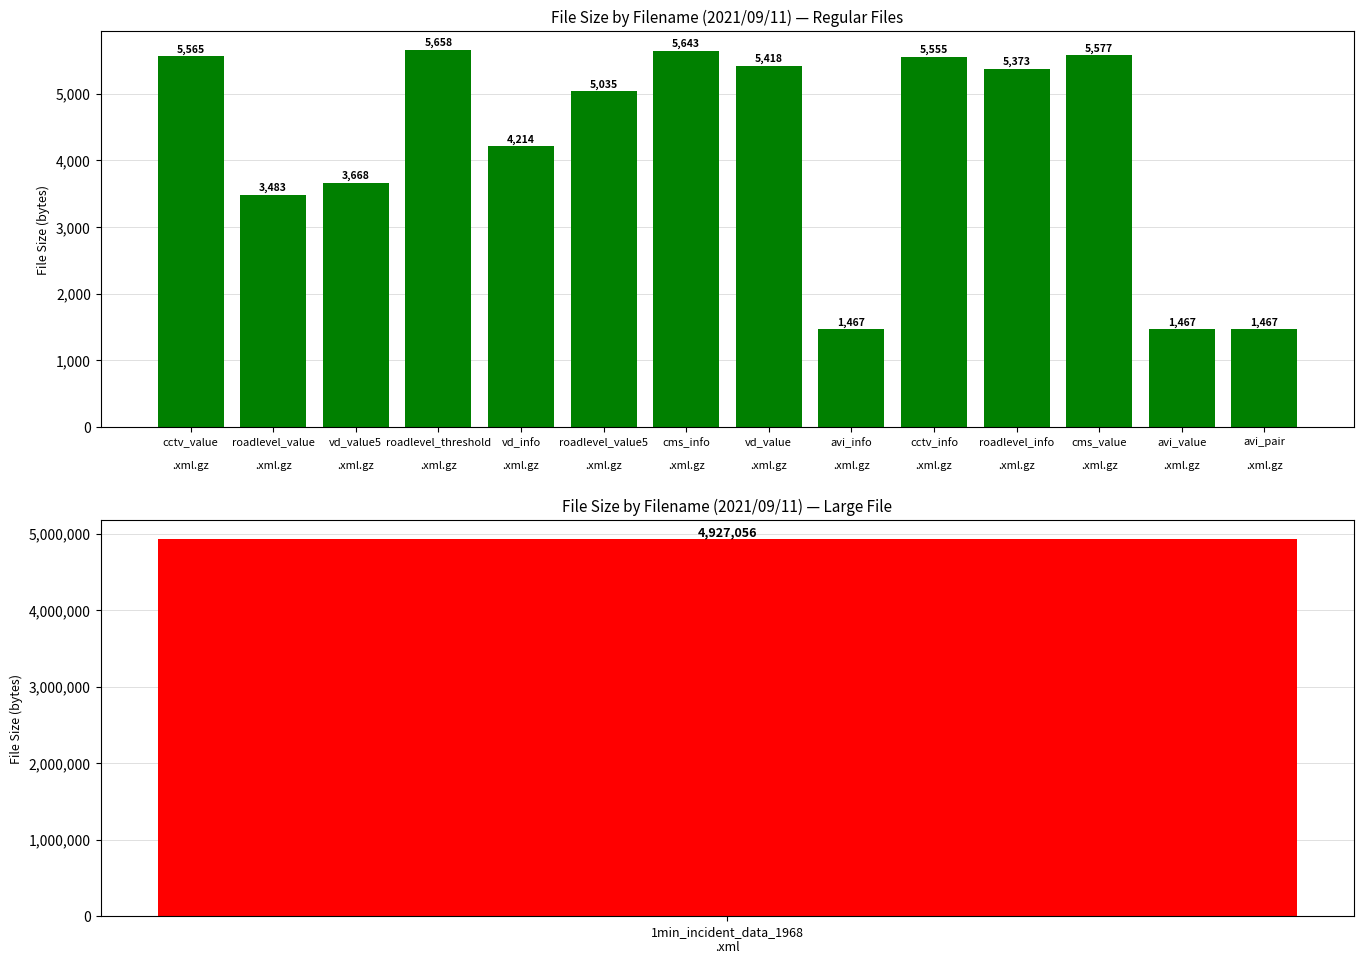

What is the change in value from cctv_info

.xml.gz to avi_value

.xml.gz?

-4088